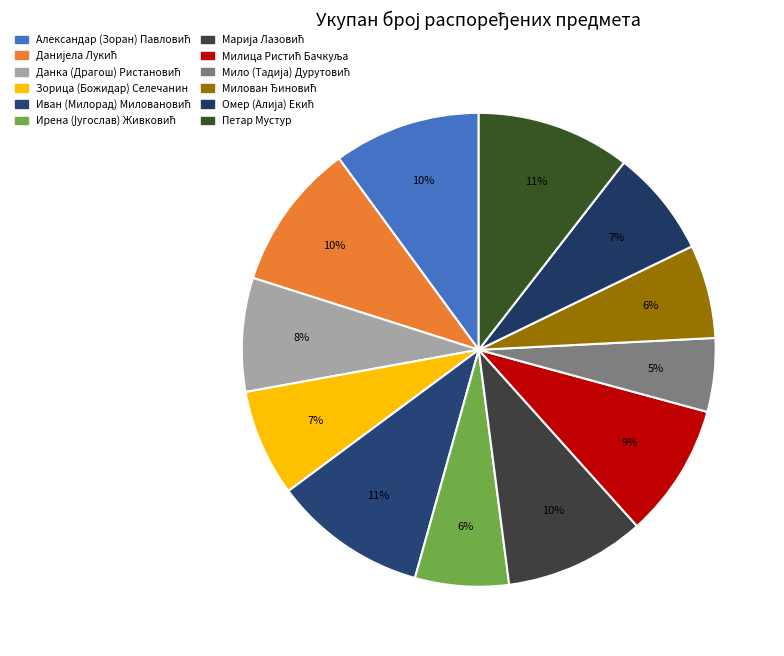

Is Александар (Зоран) Павловић the majority of the pie?

No